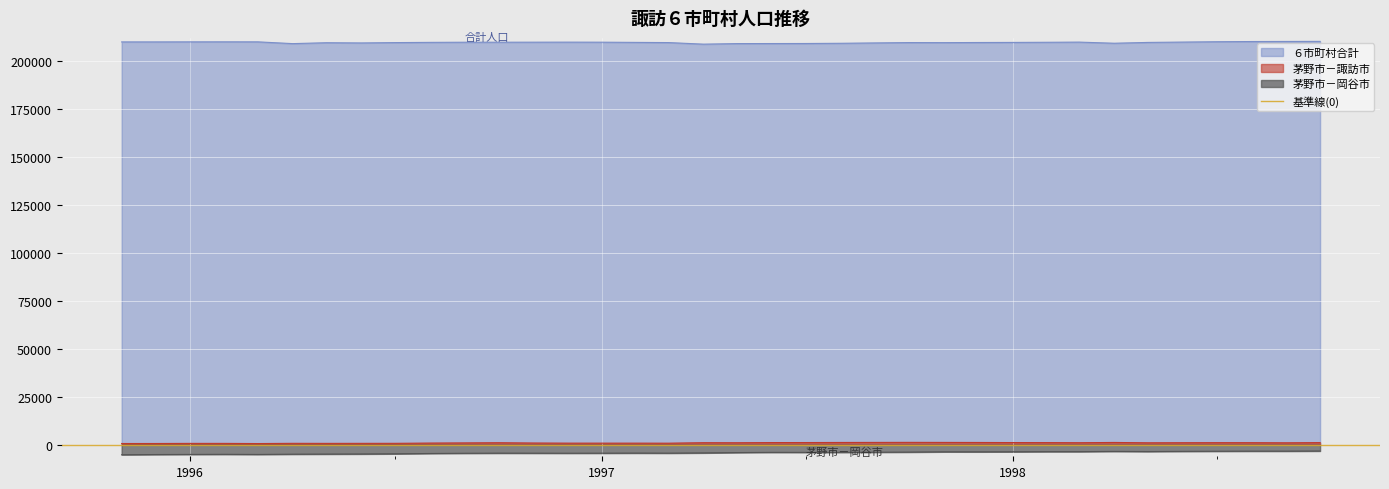

What is the label of the 12th point from the right?

1997-11-01